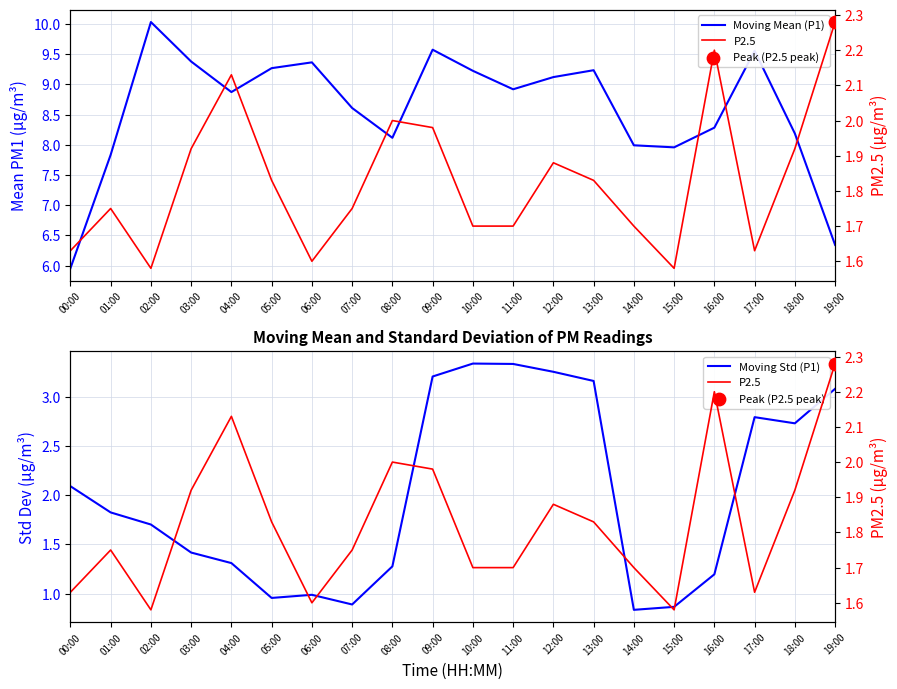

At which category is the sum across all series the highest?

09:00